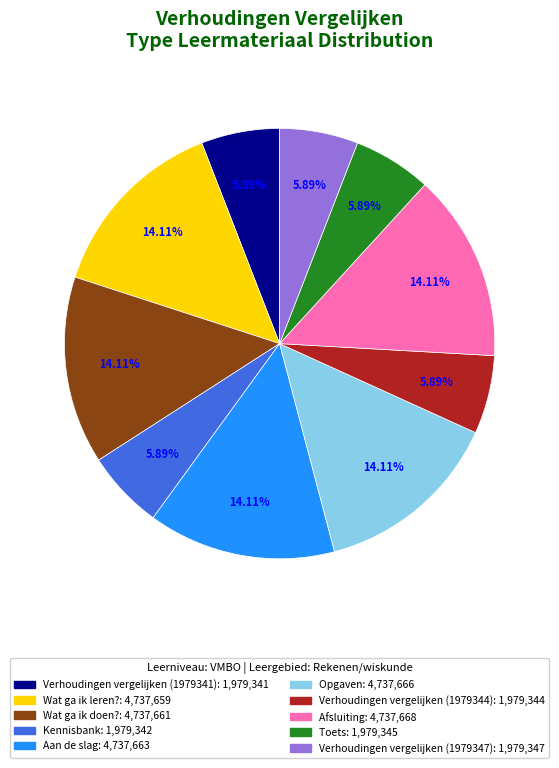

Combined, what portion of the pie is Verhoudingen vergelijken (1979341) and Kennisbank?

11.8%